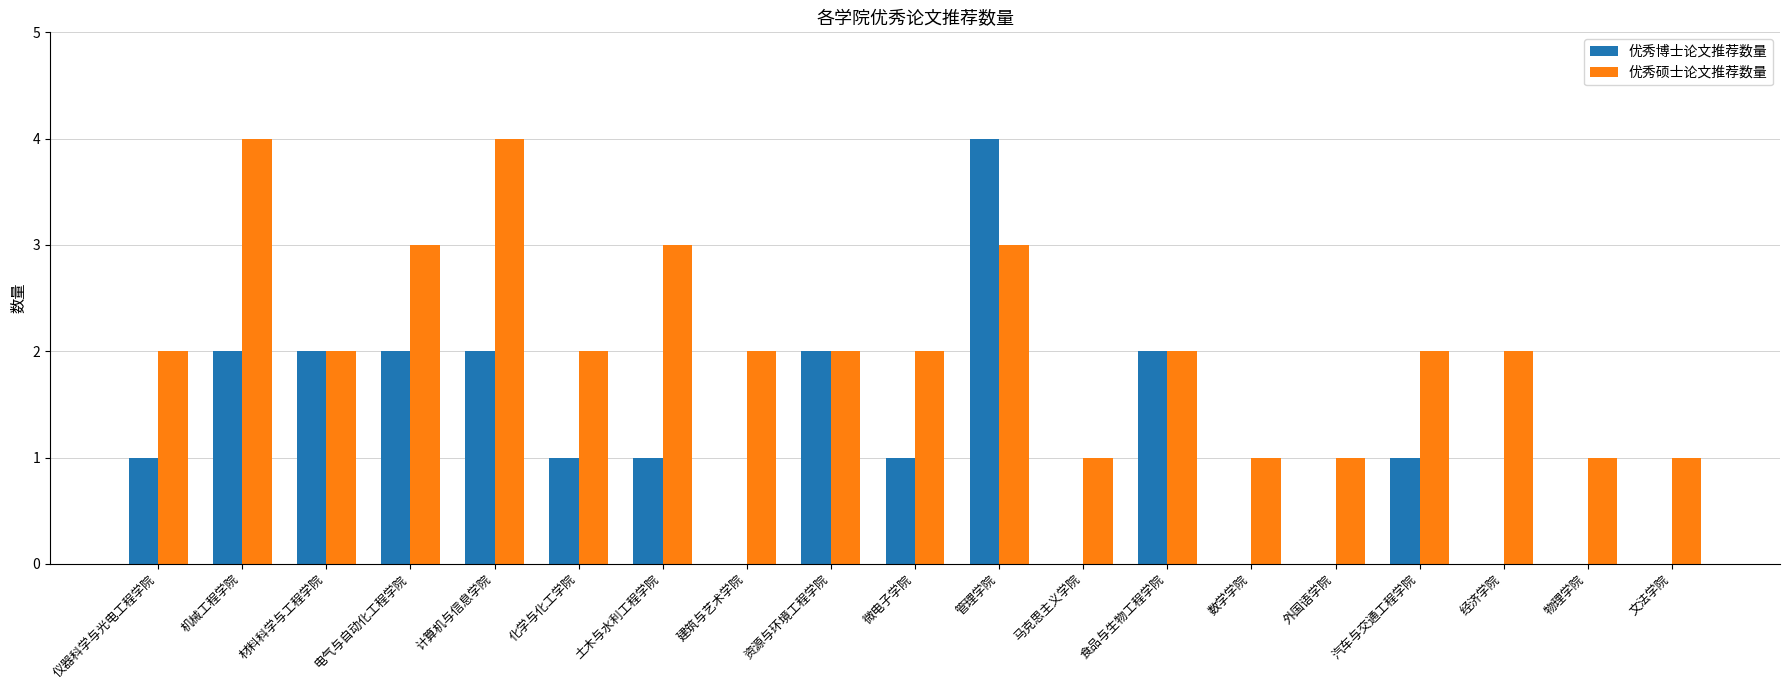

Count the 优秀博士论文推荐数量 values in the range 0 to 2.

18